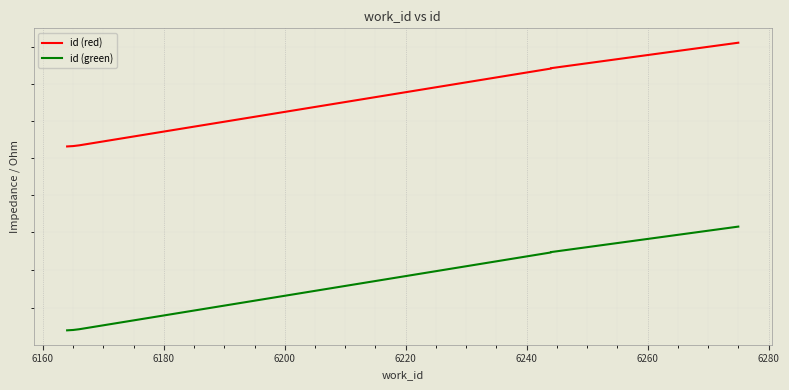

True or false: id (red) and id (green) cross at least once.

False